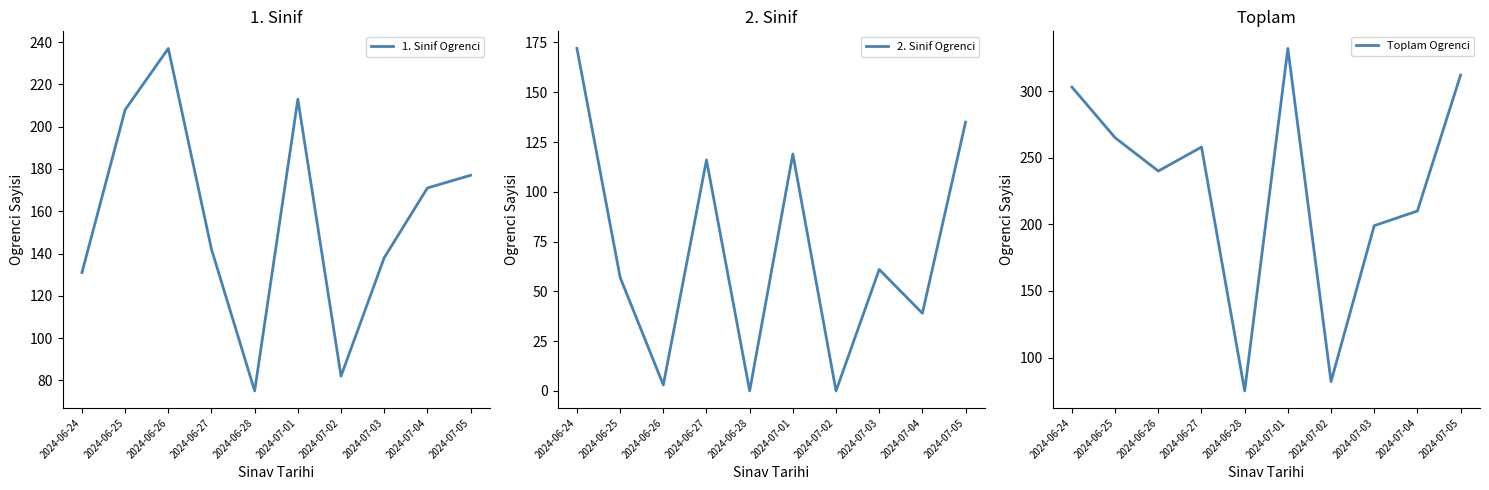

What are all the series names shown in the legend?

1. Sinif Ogrenci, 2. Sinif Ogrenci, Toplam Ogrenci